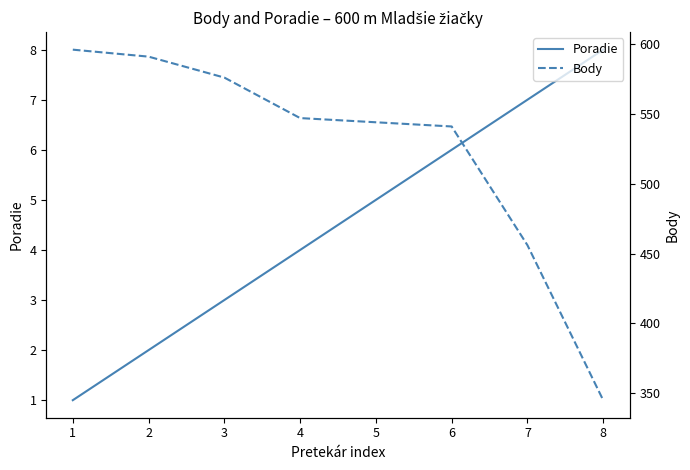

What is the value of the Body point at the 2nd from the left?

591